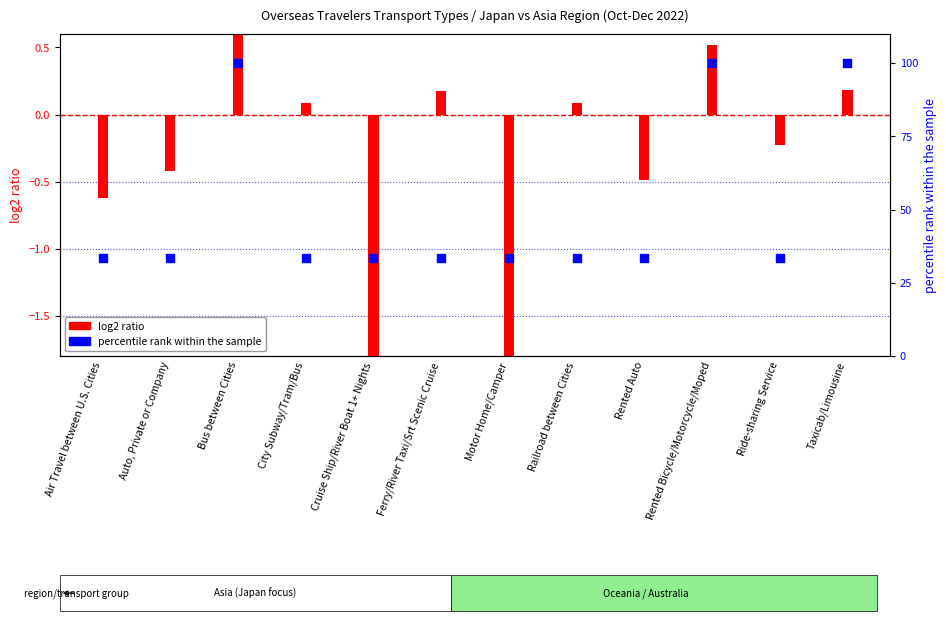

At how many categories does at least one series exceed 76?

3